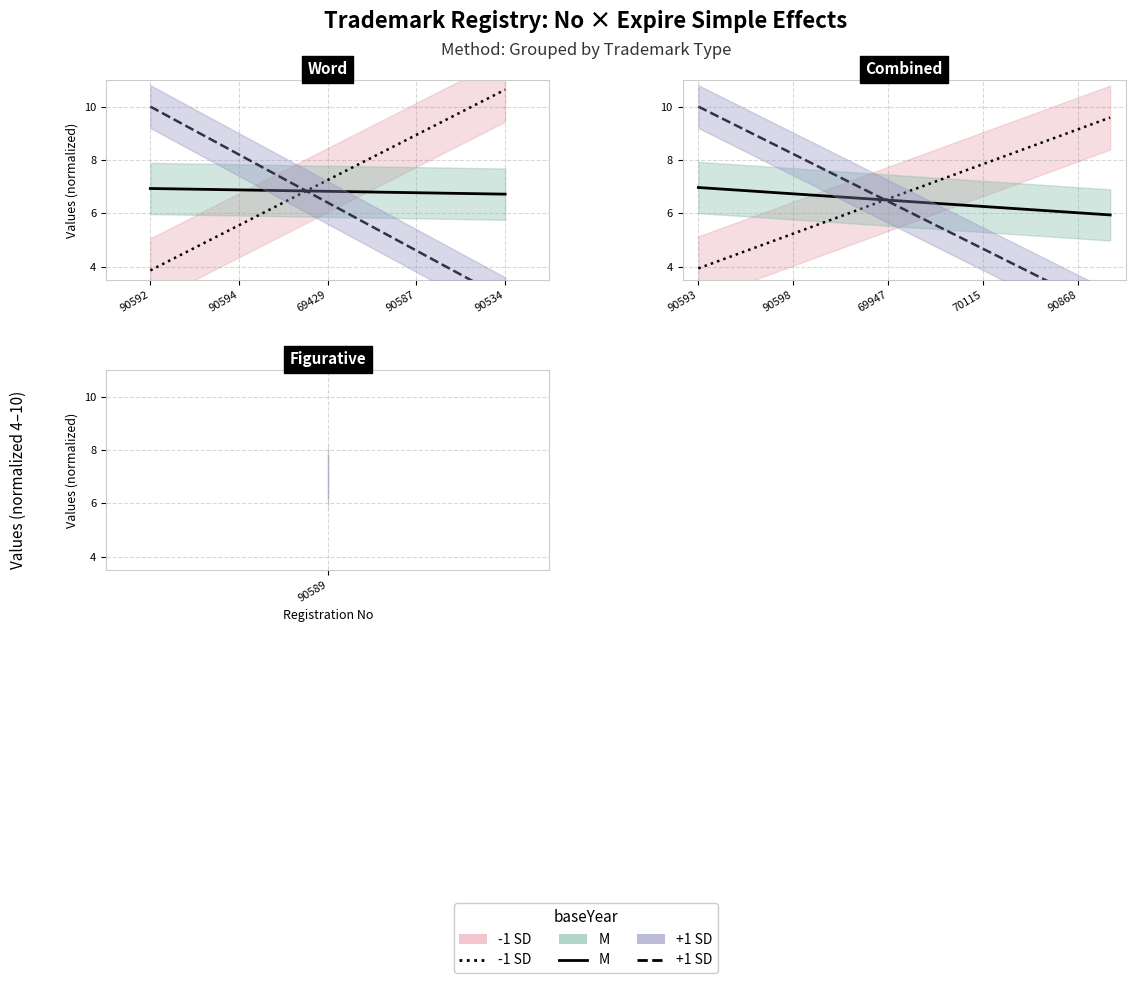

Rank the series by their average value, from highest to lowest.

-1 SD (No), M (mid), +1 SD (Expire)